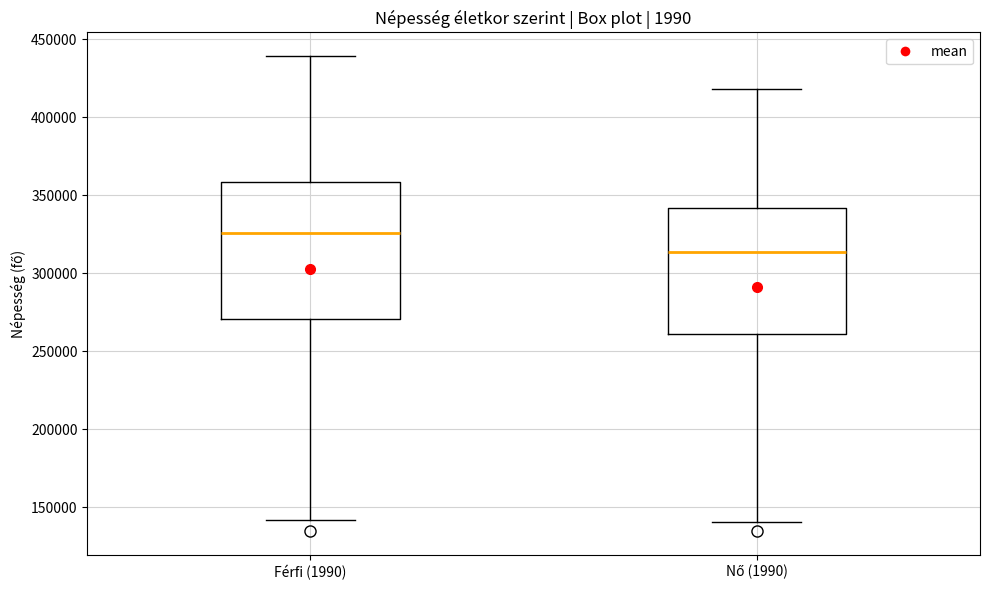

Where is the upper edge of the box for Férfi (1990) on the y-axis? The values are not printed on the chart, so give them approximately, as read against the axis.

360000